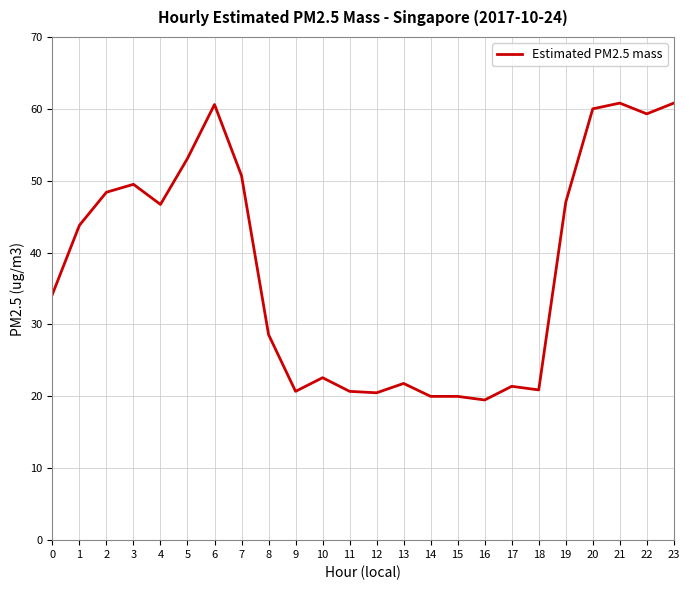

What is the difference between the maximum and minimum values?

41.3